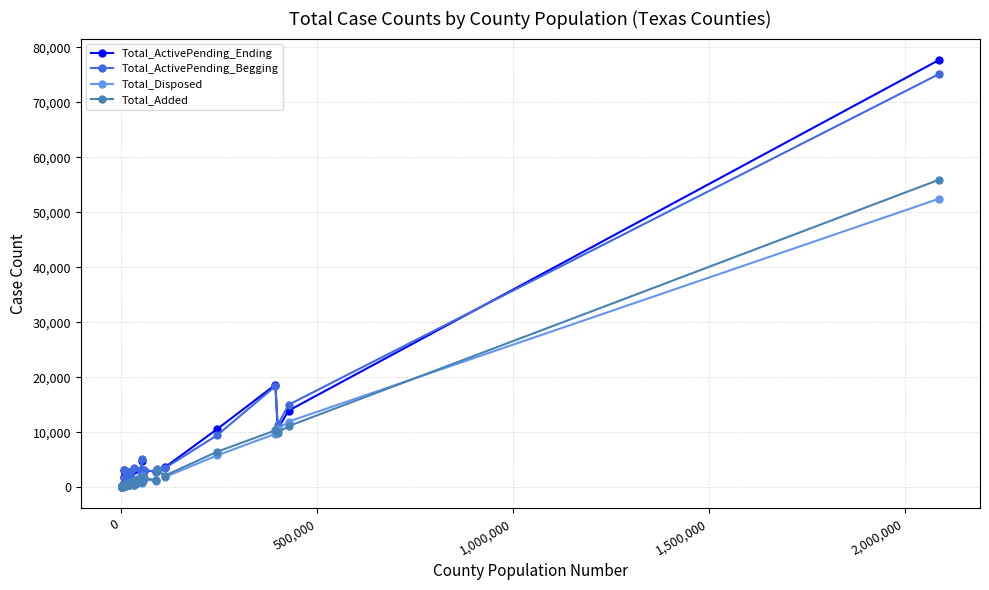

What is the greatest value displayed?

77720